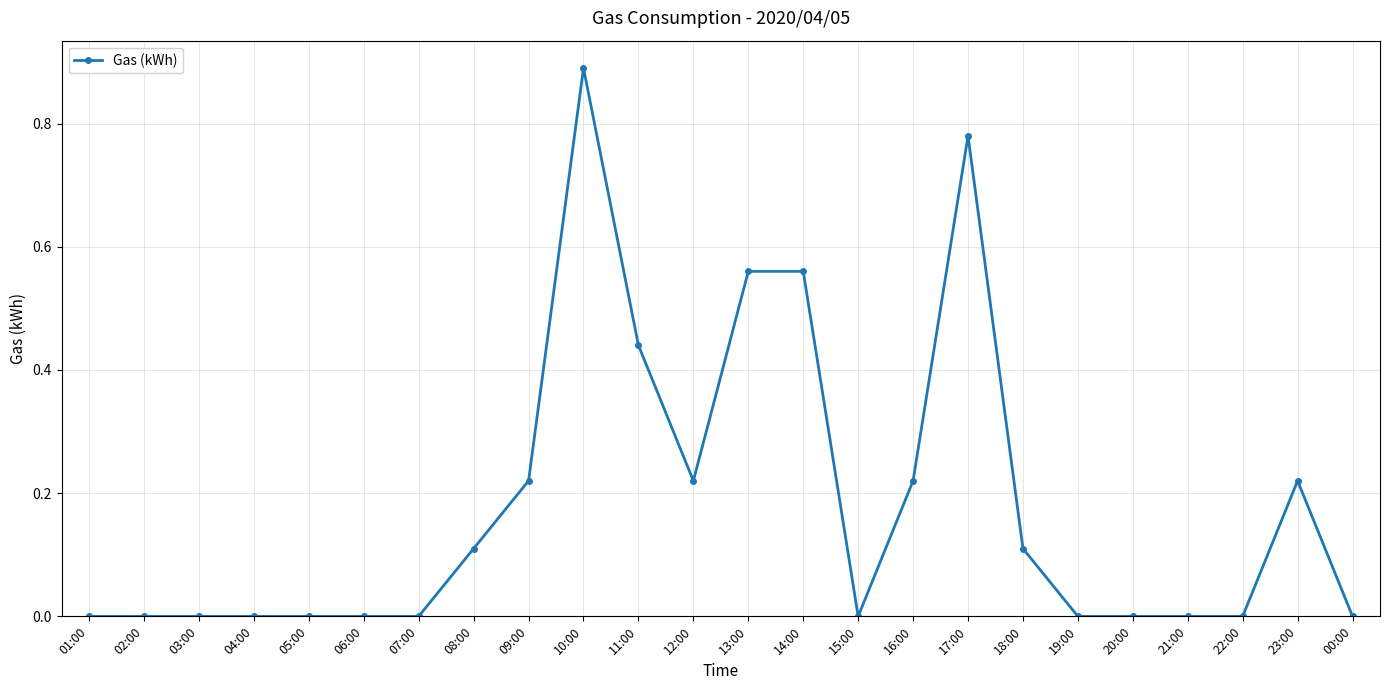

Between 09:00 and 13:00, which is larger?

13:00